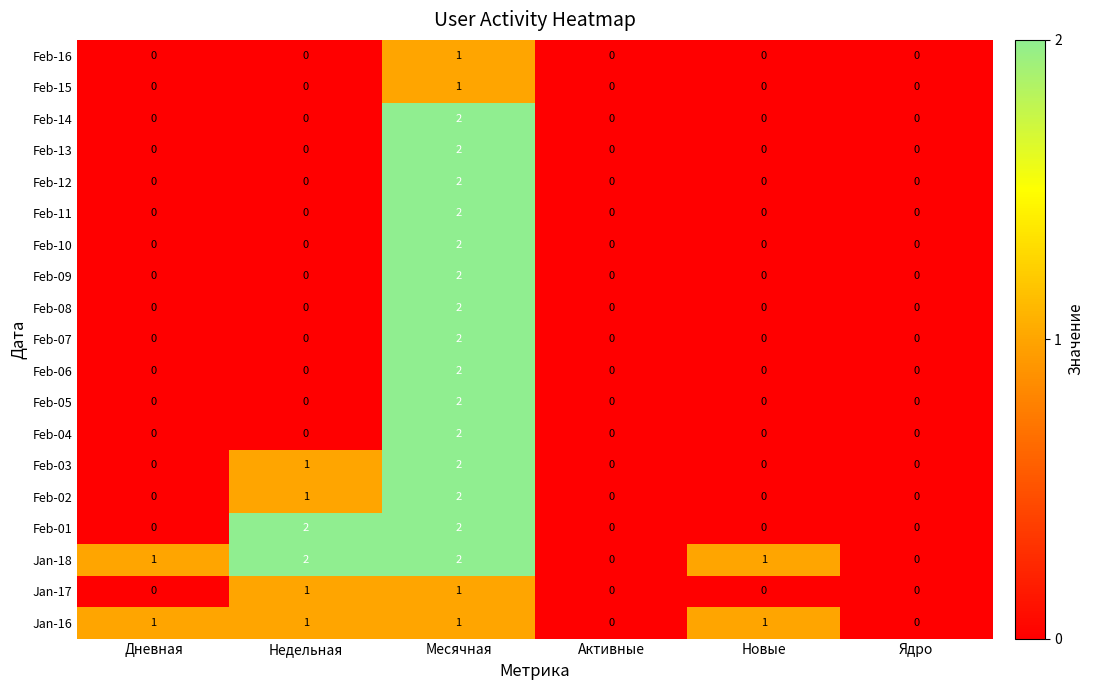

Count the Feb-14 values in the range 0 to 1.

5